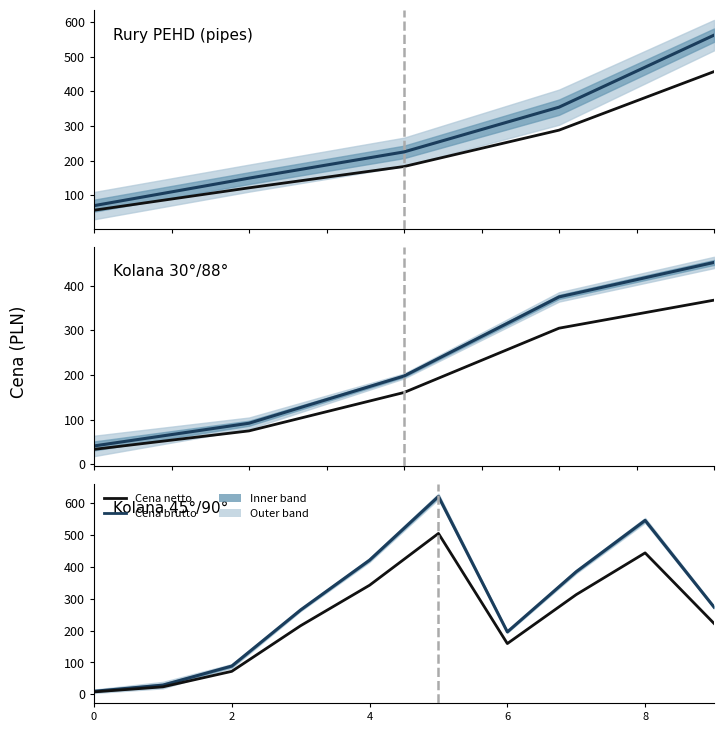

Rank the series by their average value, from lowest to highest.

Cena netto, Cena brutto